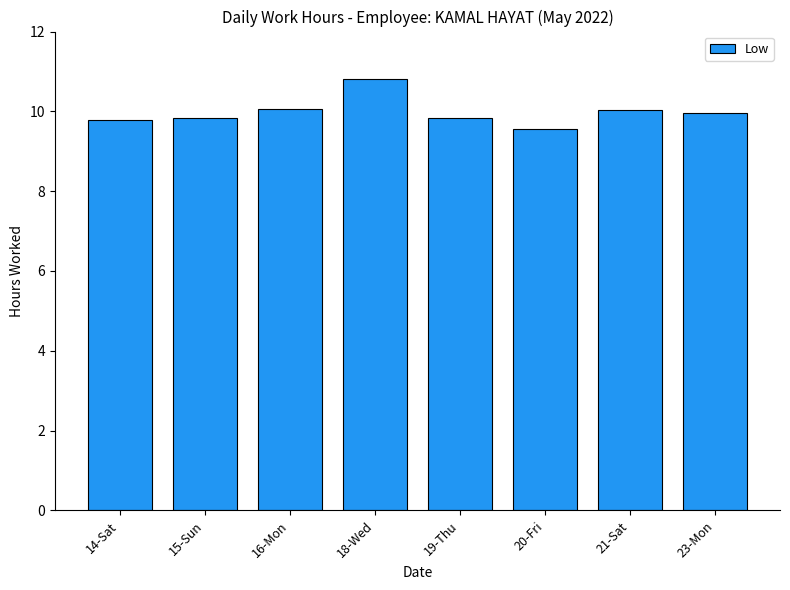

Which label corresponds to the largest value in the chart?

18-Wed